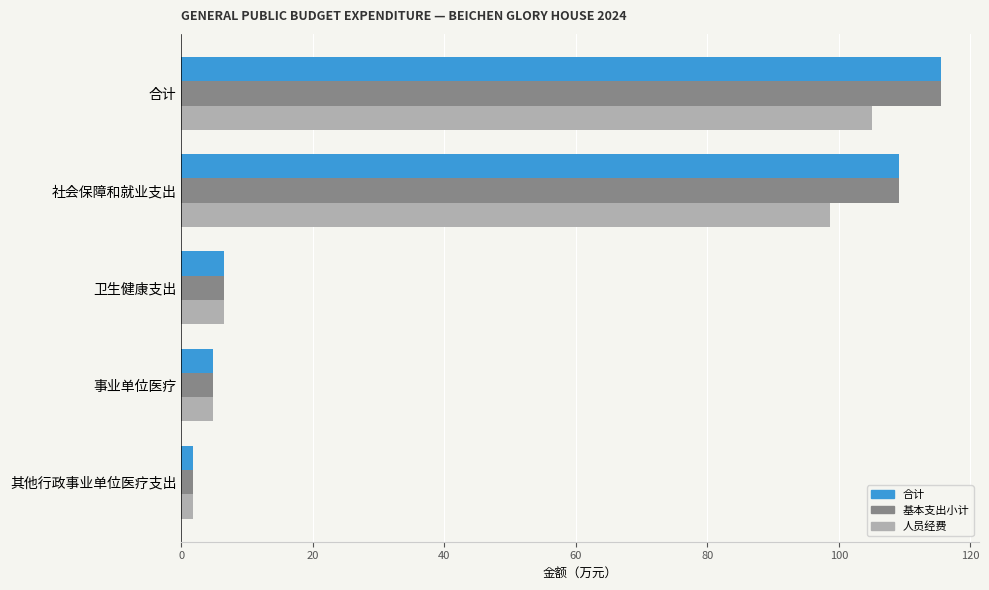

True or false: 人员经费 has a value of 105.1 at 合计.

True